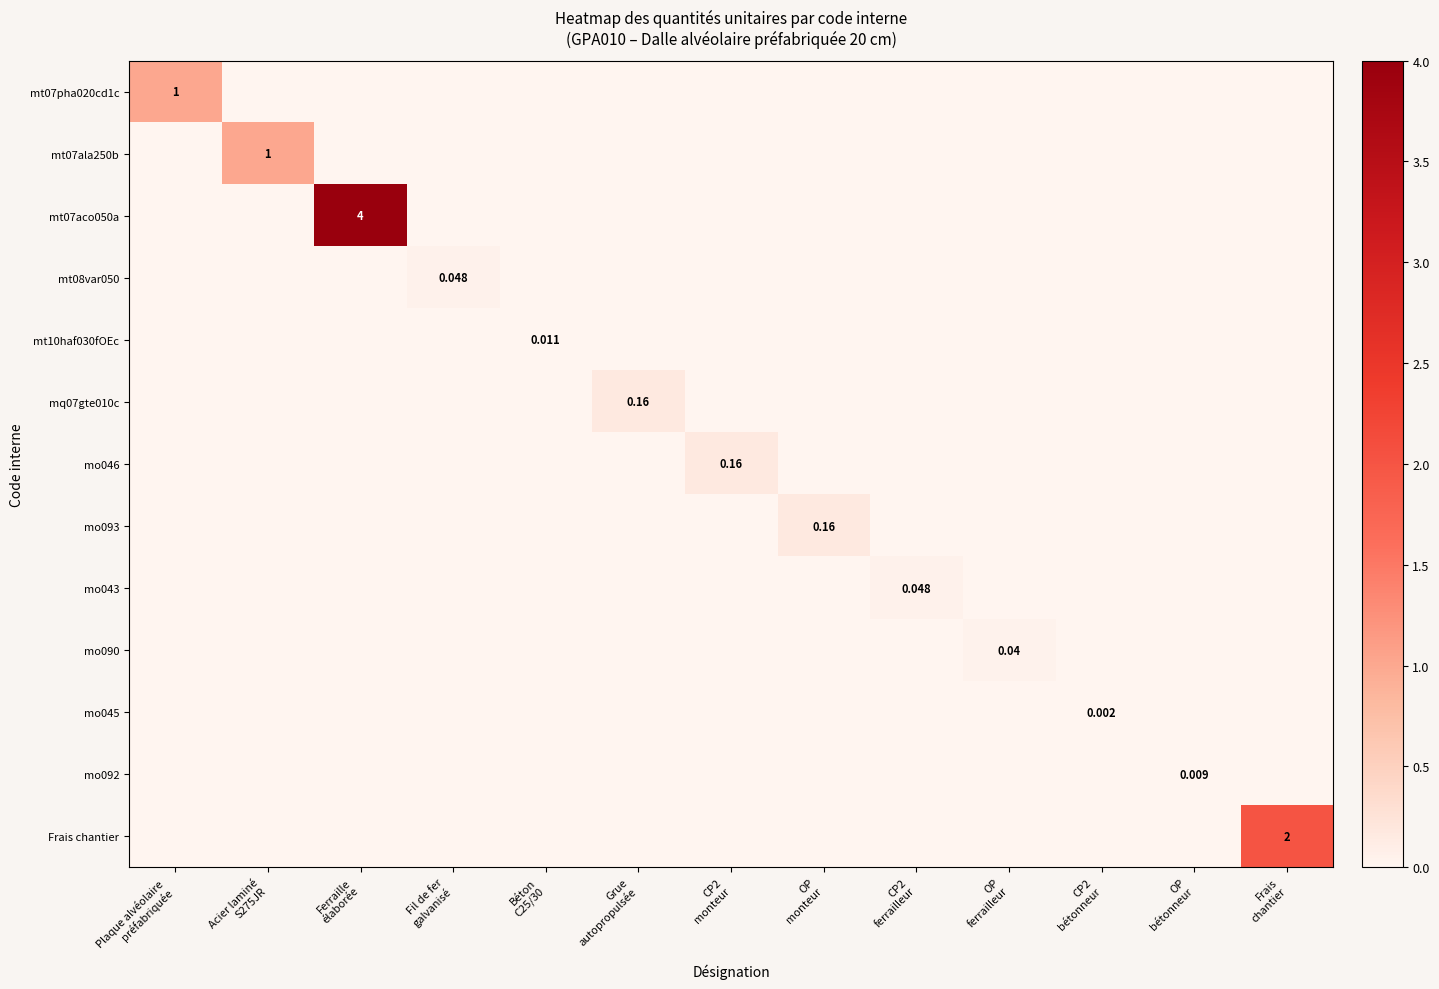

True or false: mt07aco050a has a value of -2.8 at OP bétonneur.

False